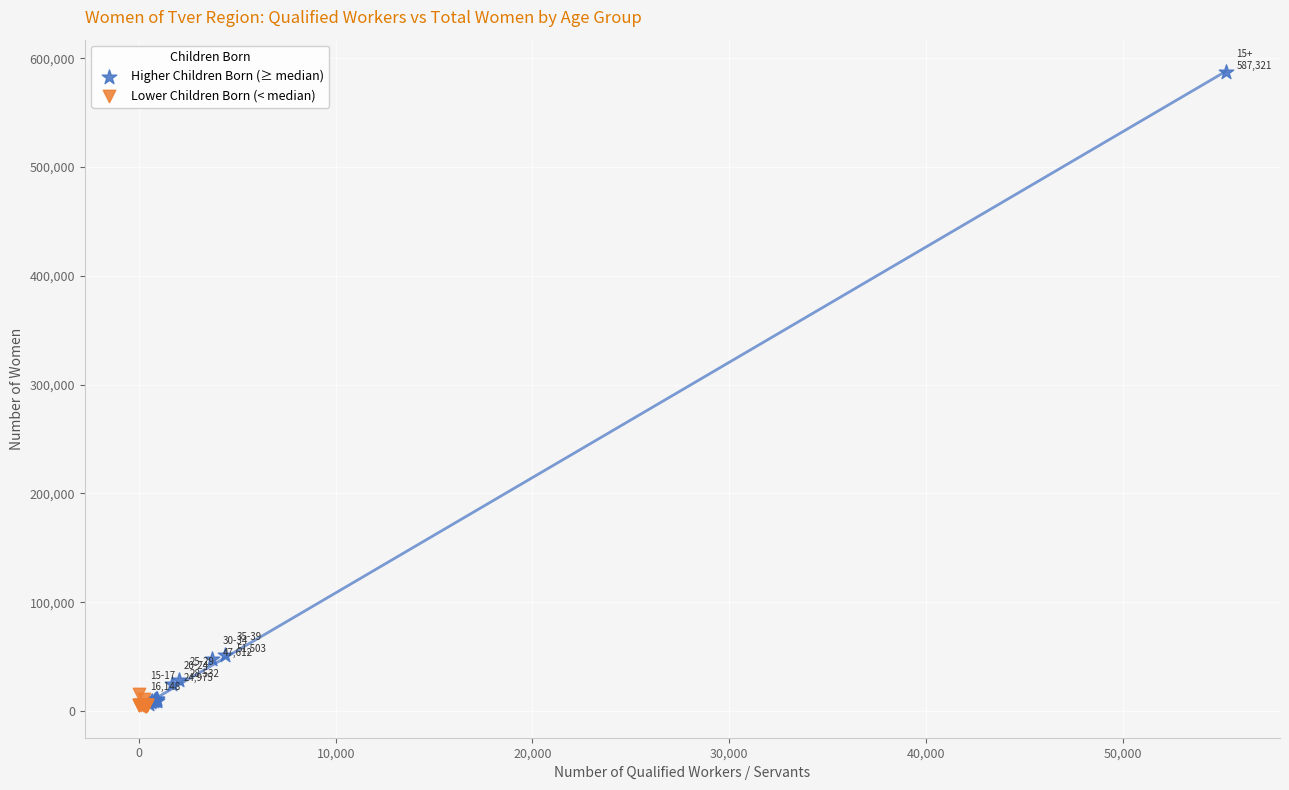

Which series contains the highest Y value?

Higher Children Born (≥ median)